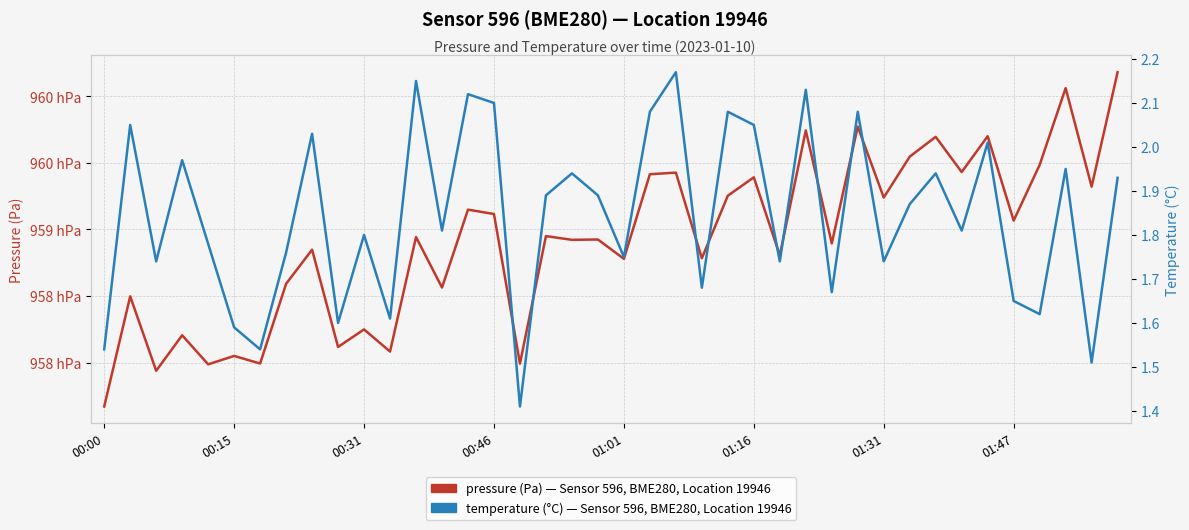

Between 01:31 and 9, which series saw the biggest shift?

pressure (Pa)